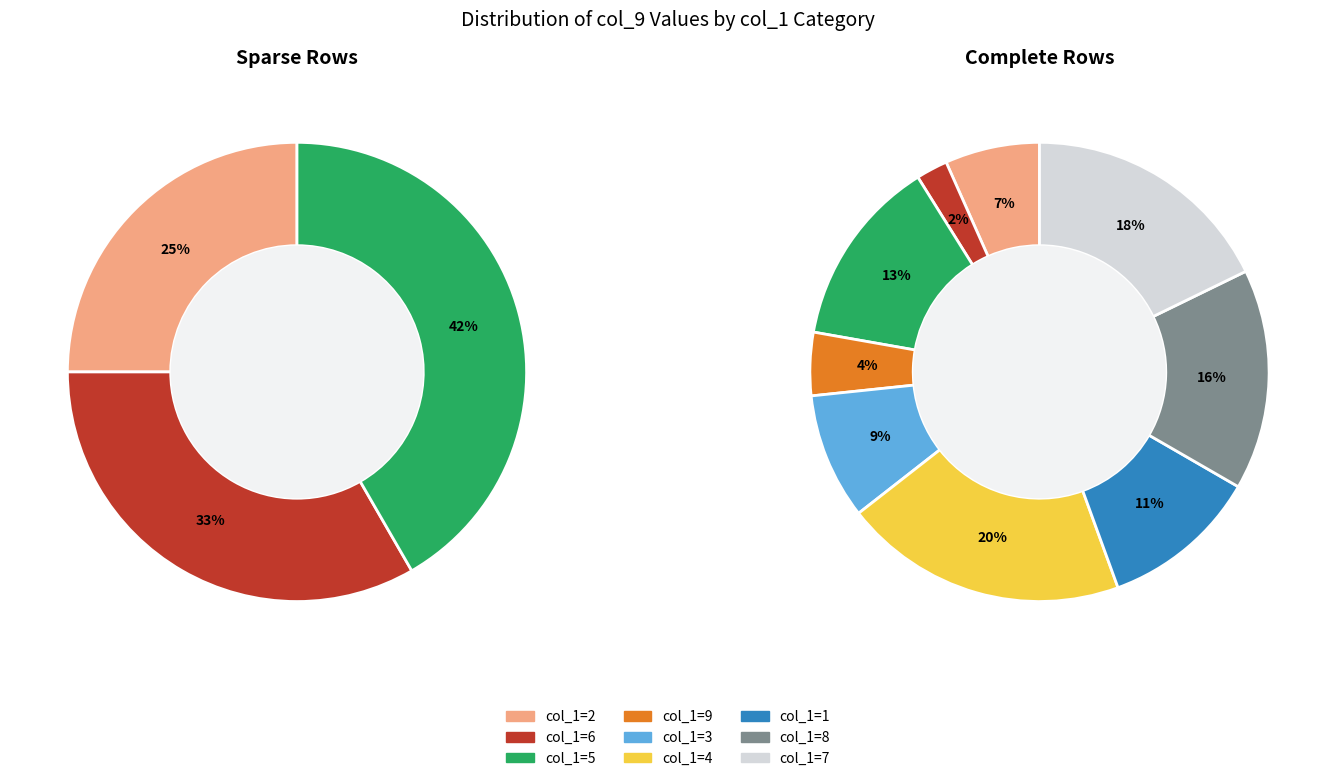

Is there any slice that represents more than half of the pie?

No